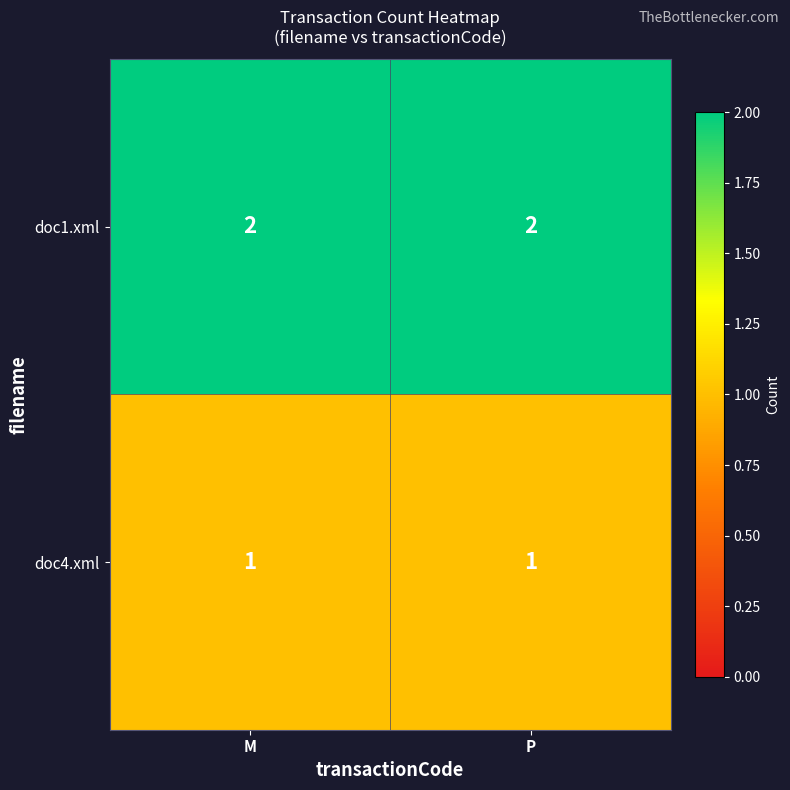

Which series has the largest total across all categories?

doc1.xml